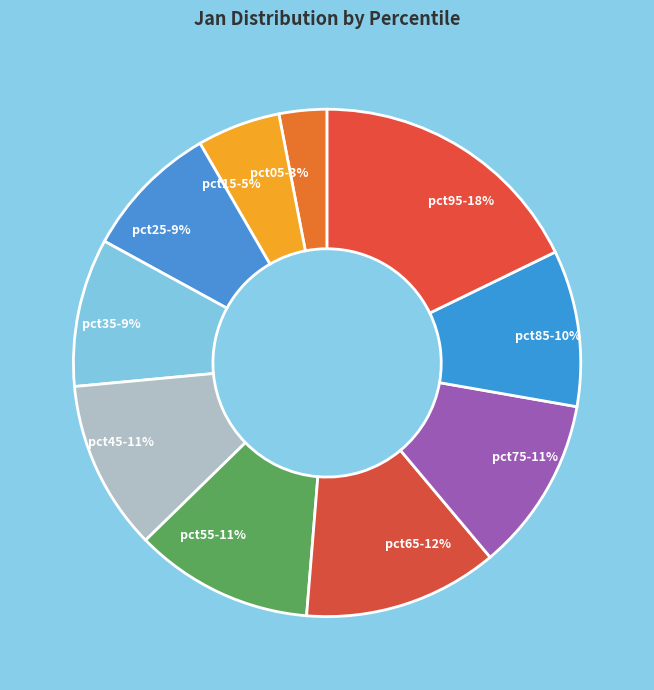

True or false: pct15 accounts for 1% of the total.

False